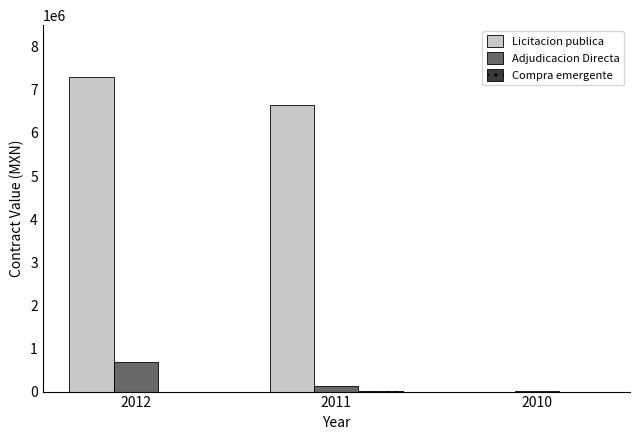

At which category is the sum across all series the highest?

2012